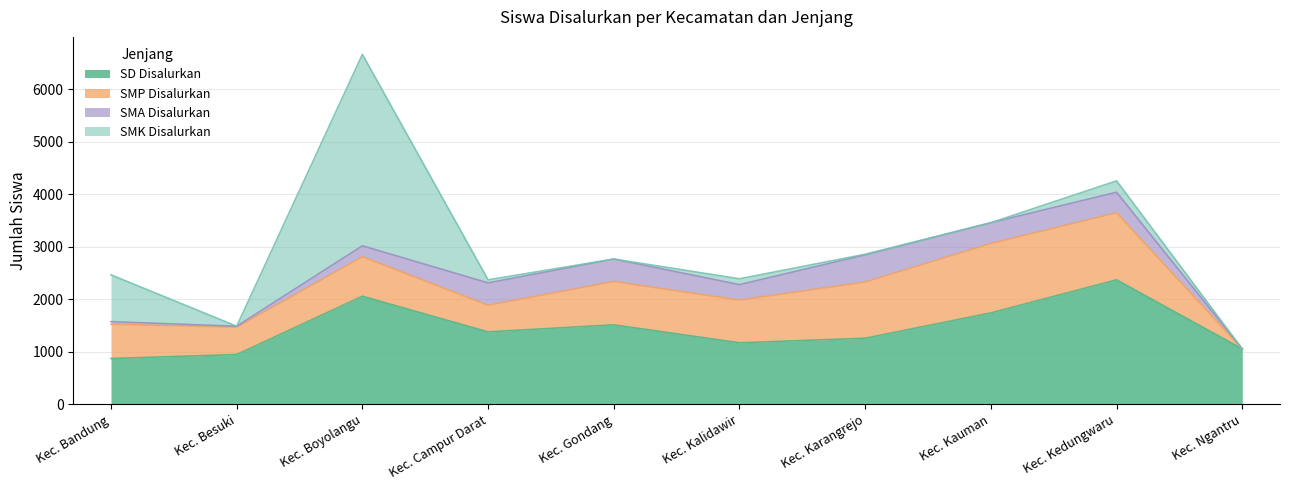

How many categories are shown in the chart?

10